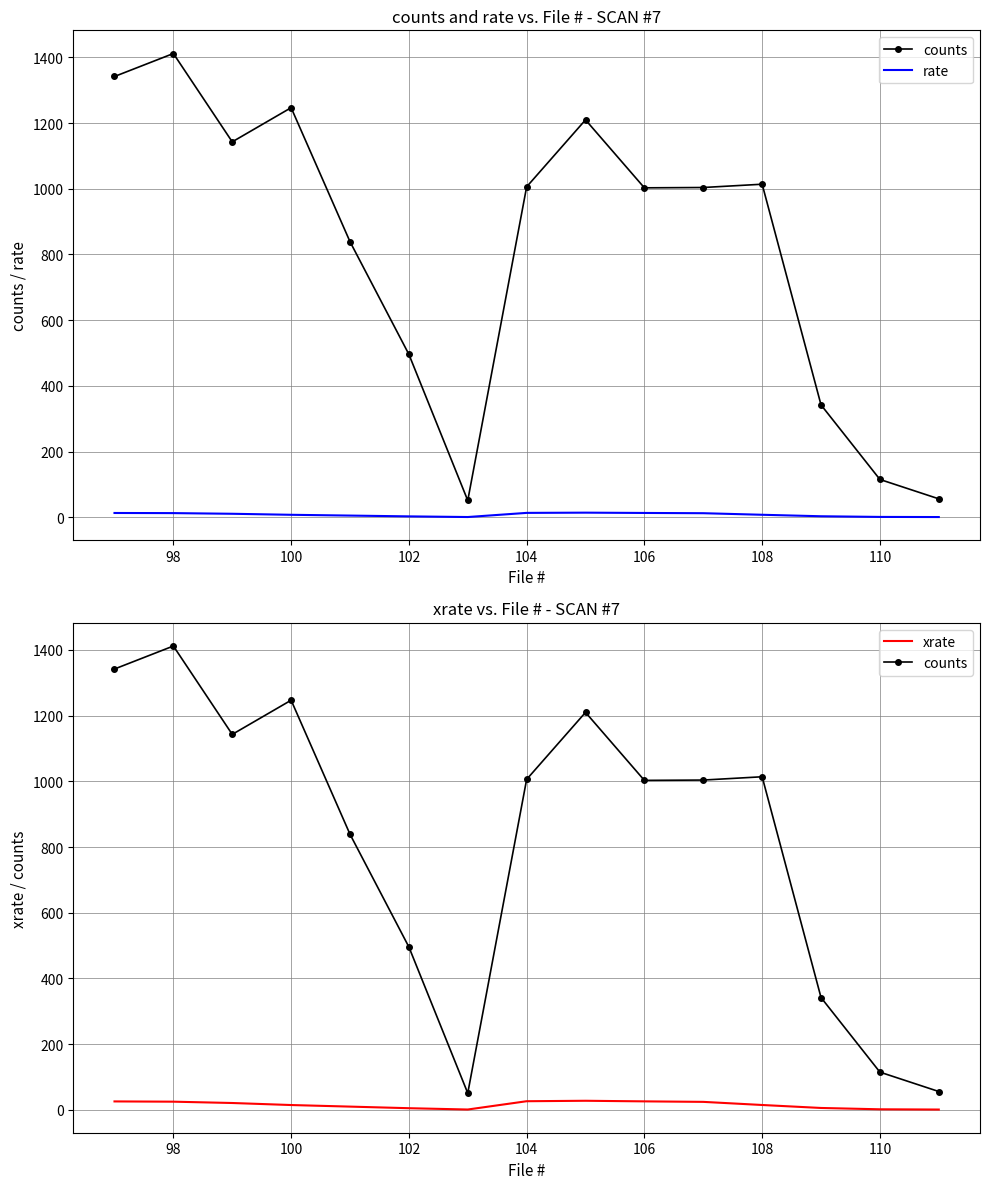

True or false: xrate and counts cross at least once.

False